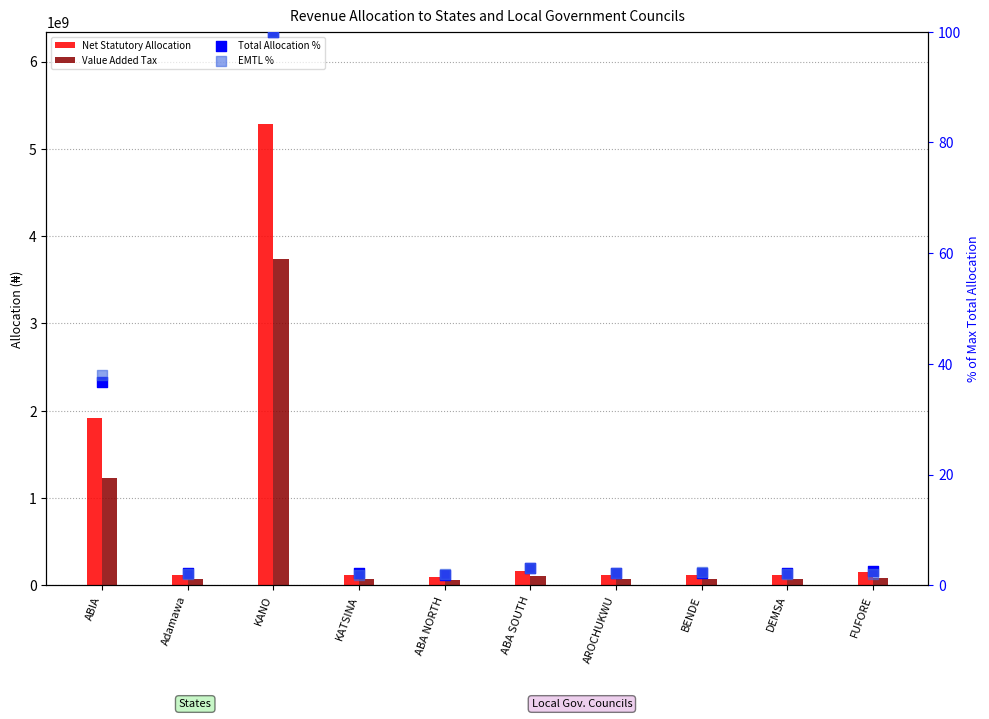

What are all the series names shown in the legend?

Net Statutory Allocation, Value Added Tax, Total Allocation %, EMTL %